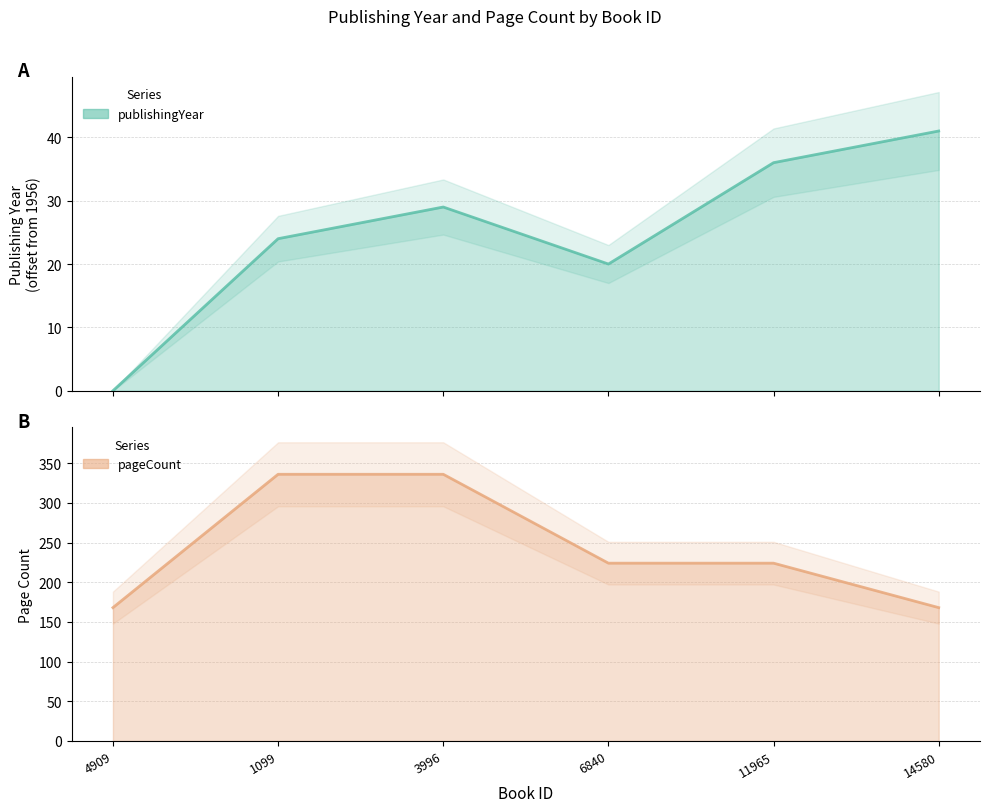

At which category is the sum across all series the highest?

3996